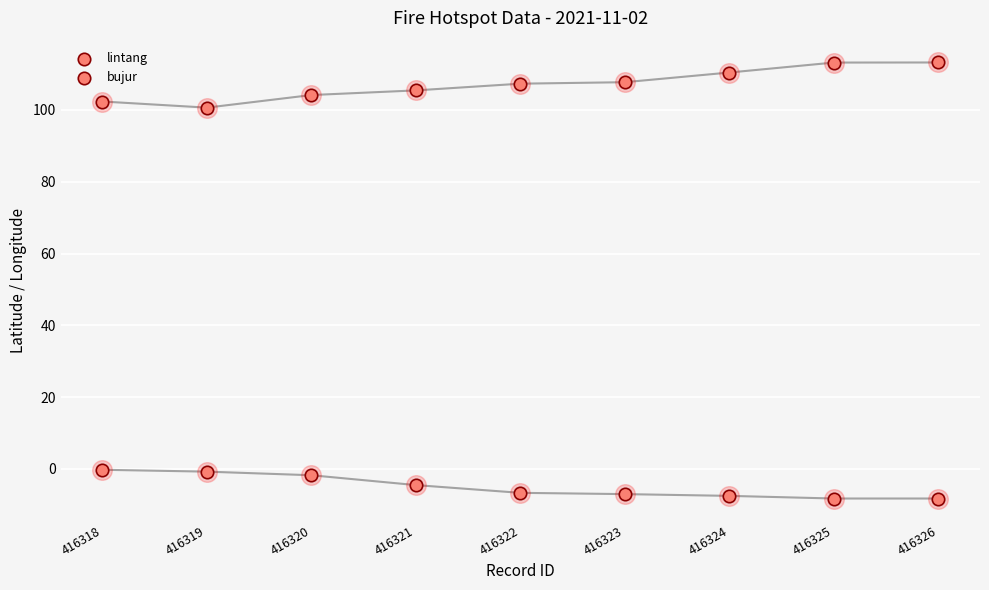

Which series reaches the minimum Y coordinate?

lintang